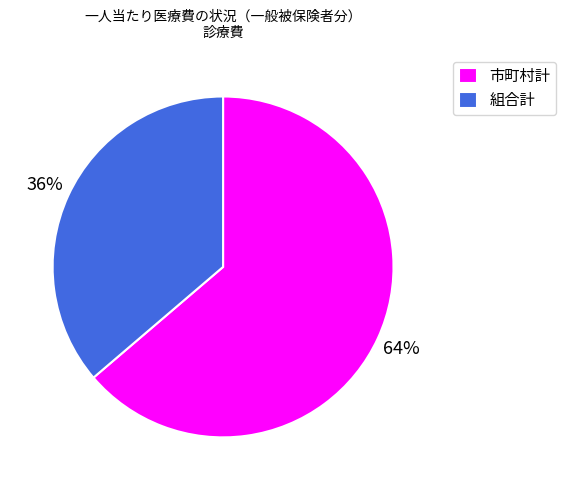

Which slice is the largest?

市町村計